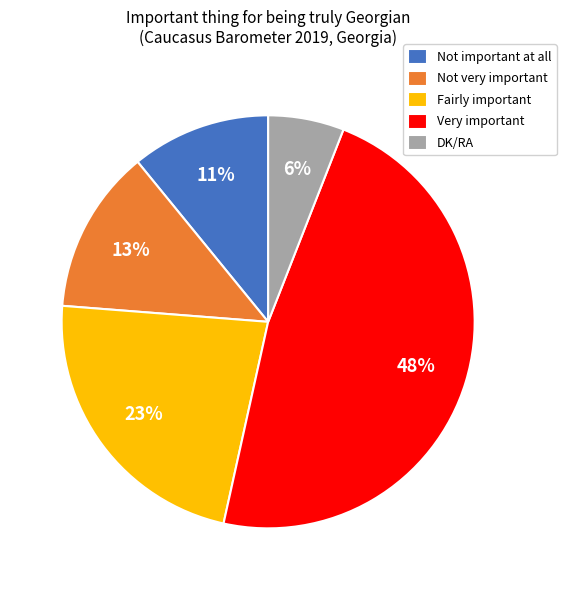

To the nearest percent, what is the combined percentage of Very important and DK/RA?

53%